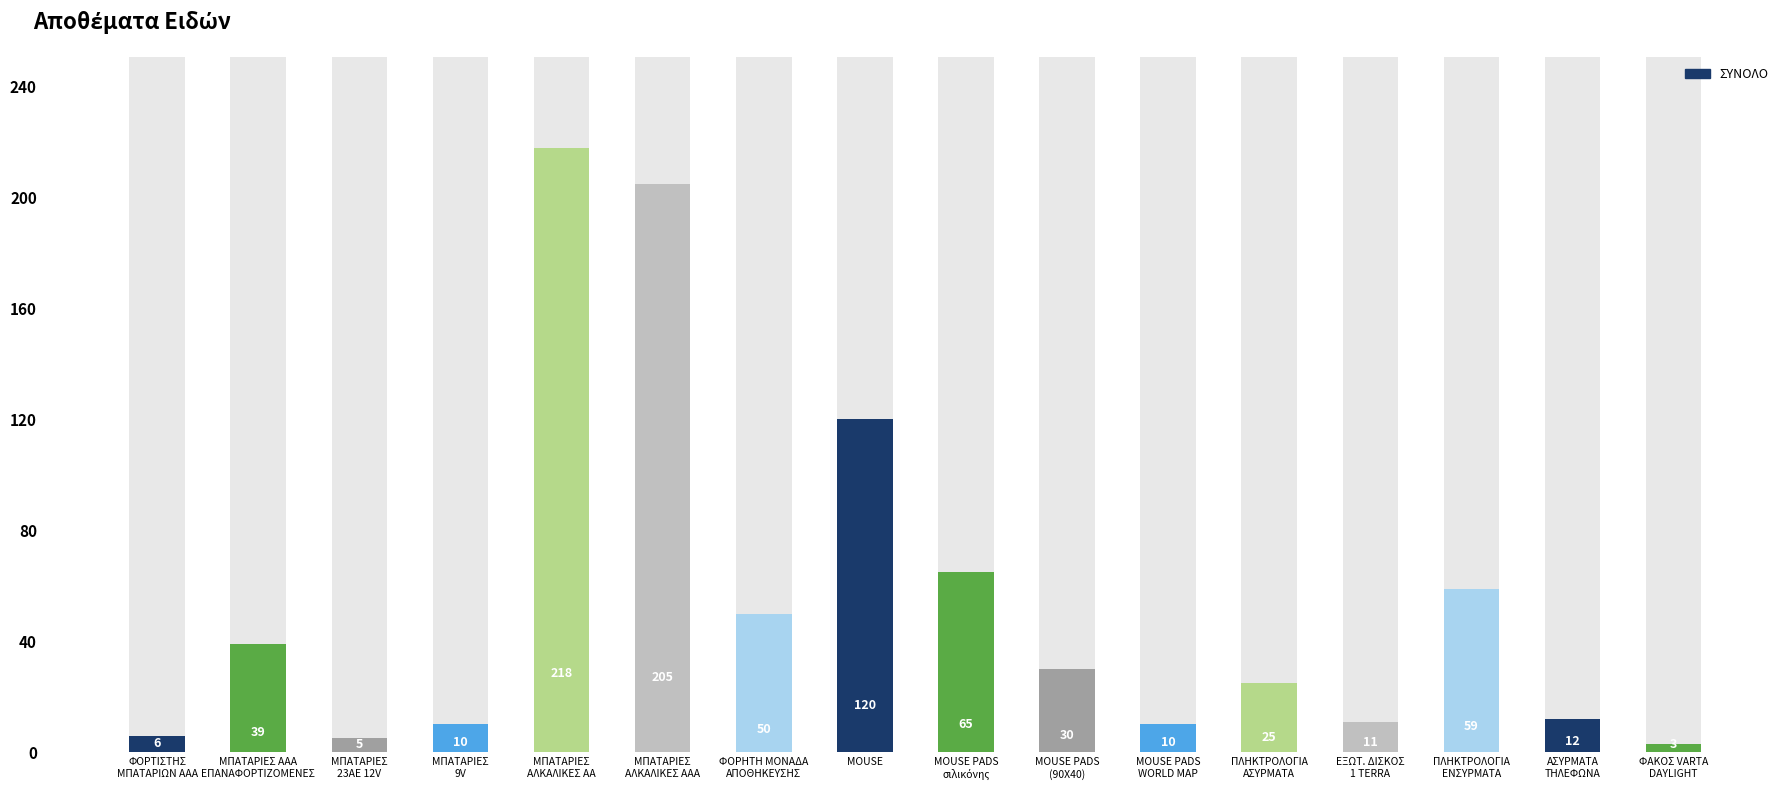

What is the value of the 16th bar from the left?

3